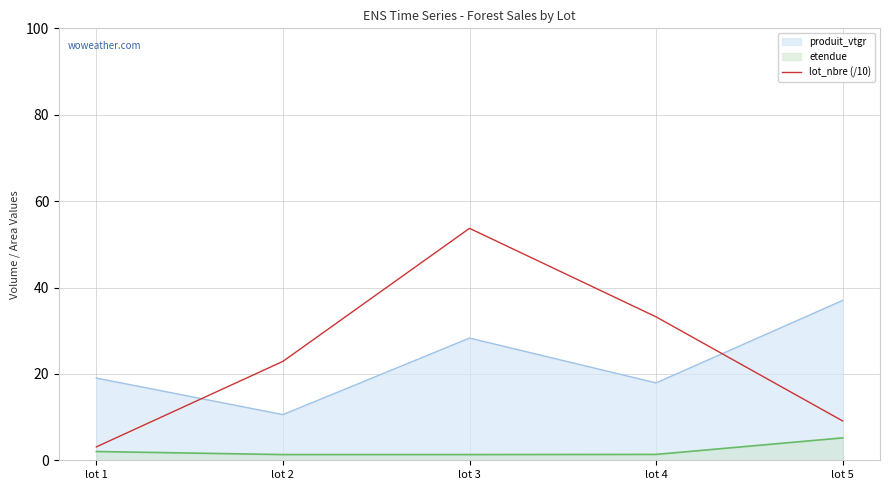

True or false: produit_vtgr and etendue intersect in this chart.

False